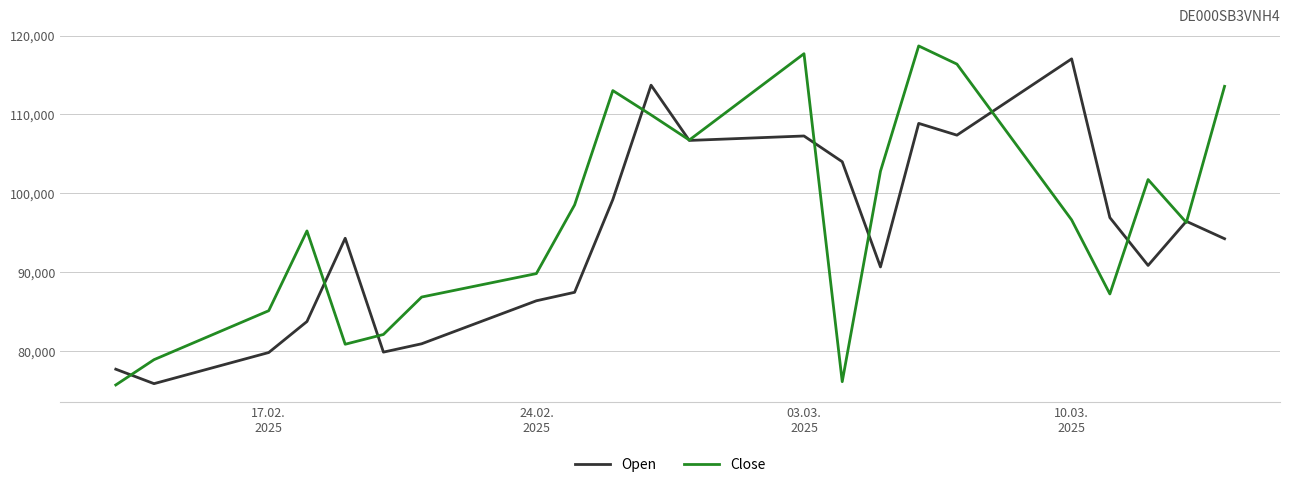

What is the greatest value displayed?

118690